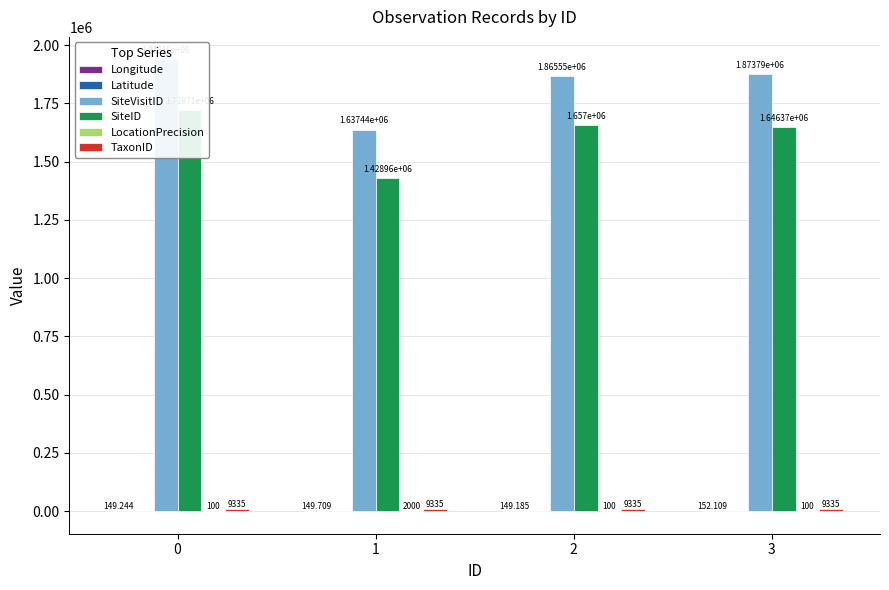

What is the difference between the second highest and second lowest values in the Longitude series?

0.5